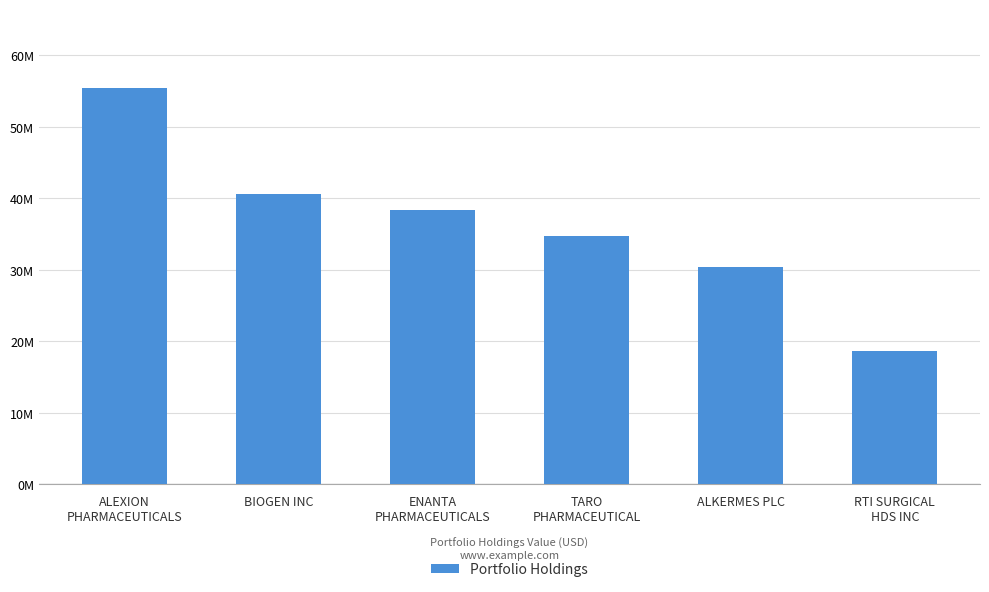

The value at TARO
PHARMACEUTICAL is 59558633. True or false?

False